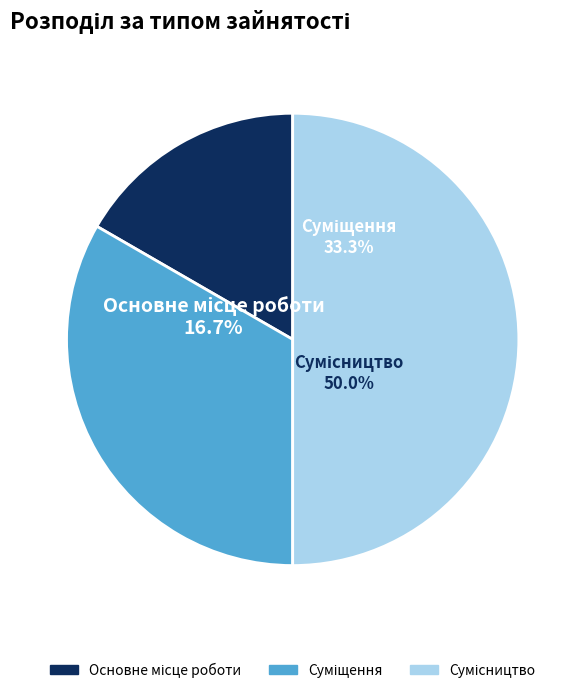

Is it true that Сумісництво is 50% of the pie?

True